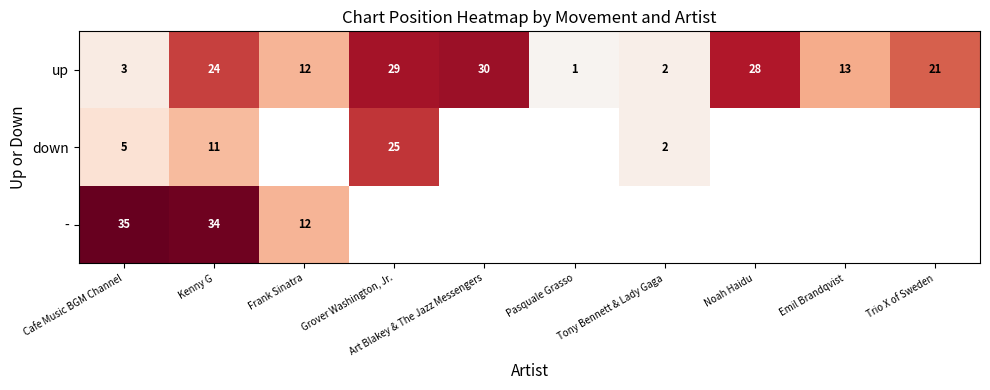

Count the number of categories in the chart.

10